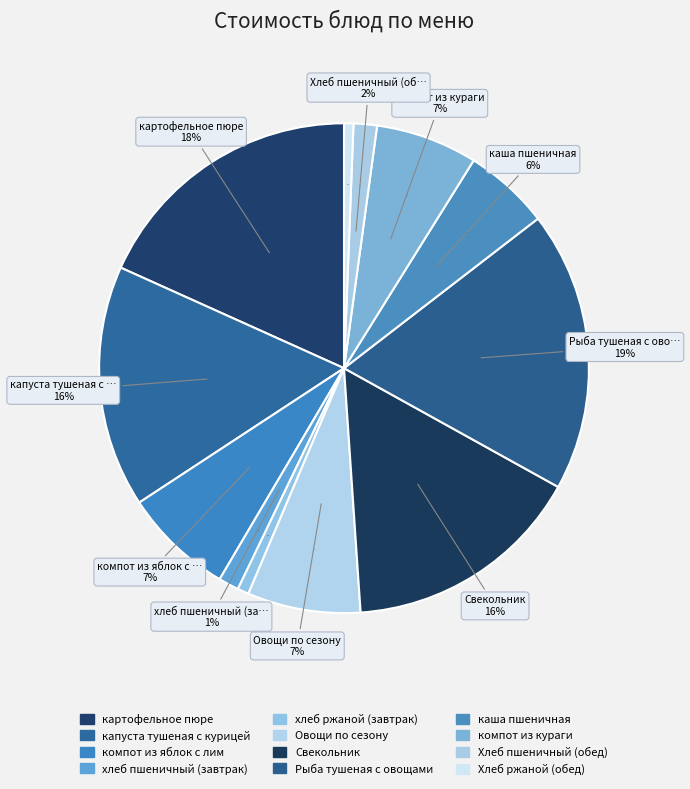

What is the smallest slice in the pie chart?

Хлеб ржаной (обед)